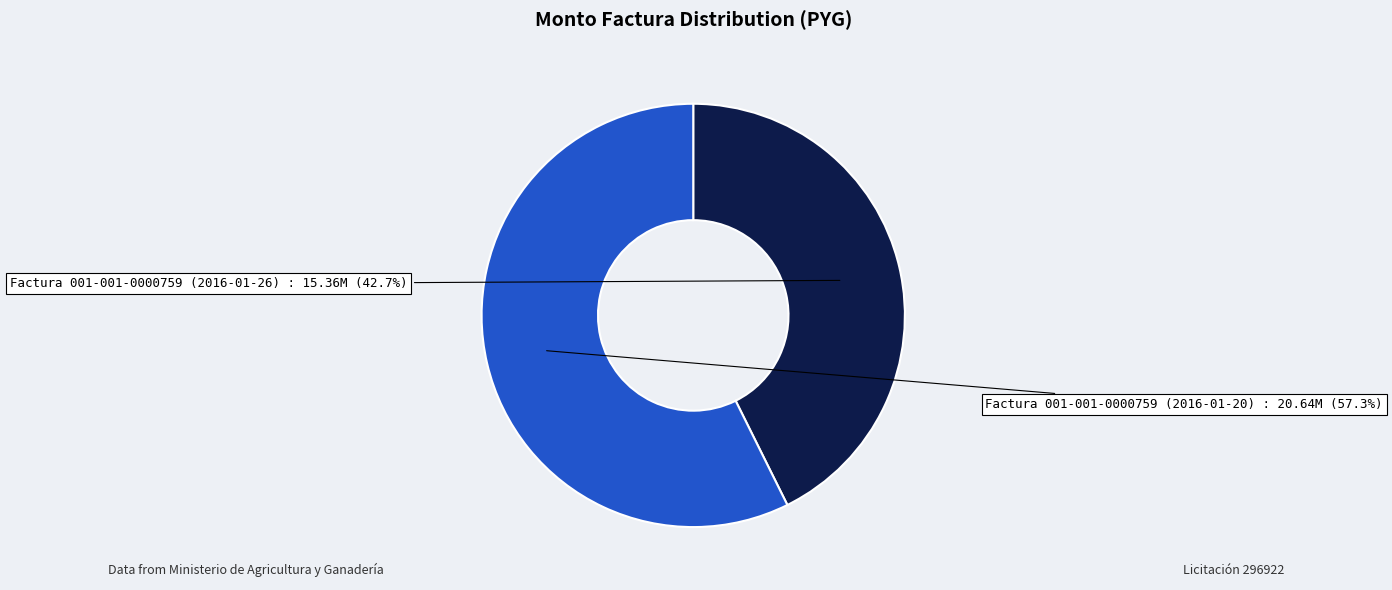

The Factura 001-001-0000759 (2016-01-20) slice represents 64% of the pie. True or false?

False